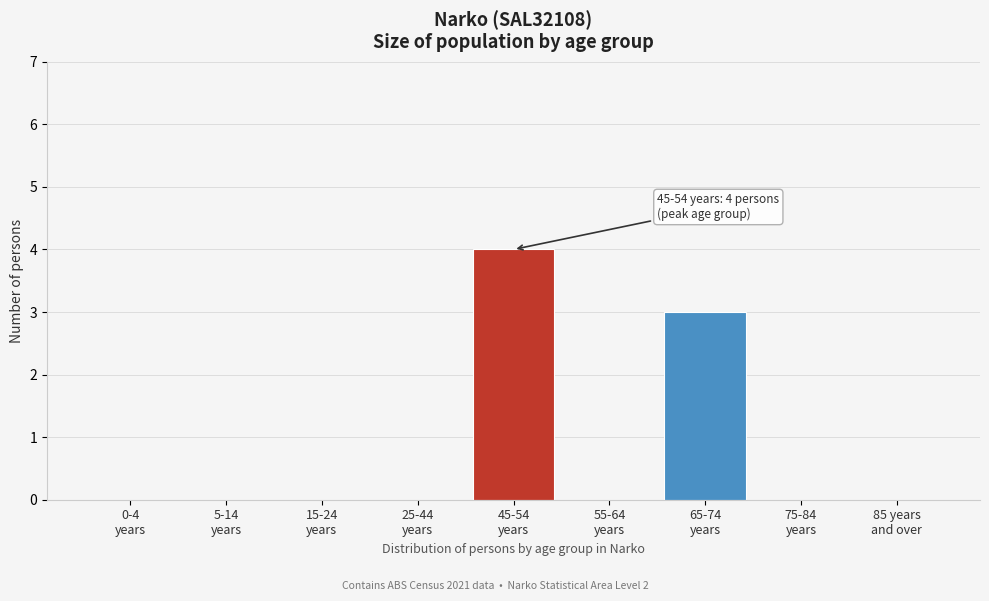

What is the greatest value displayed?

4